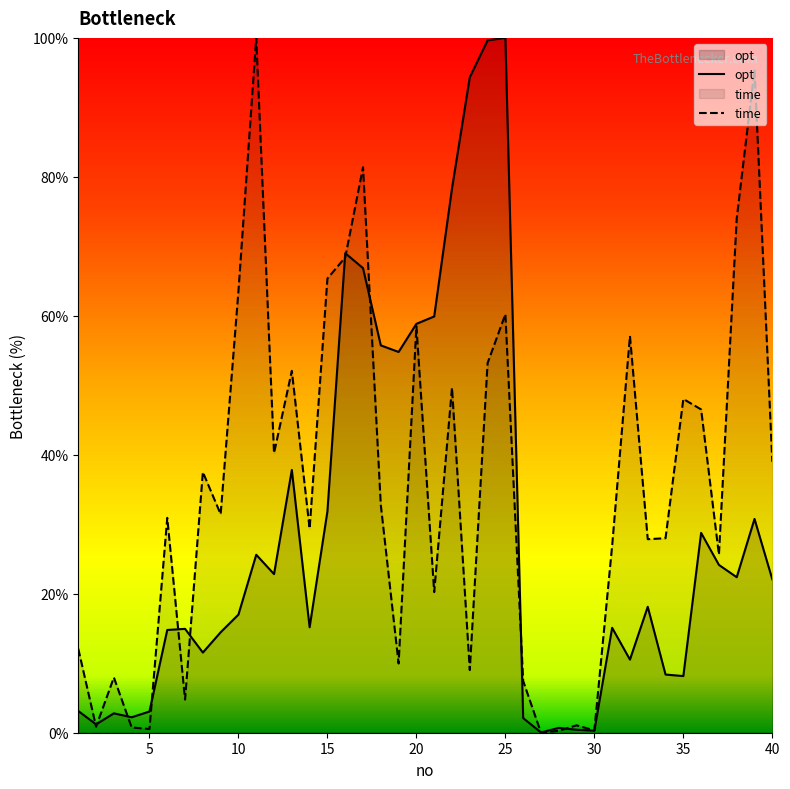

What is the highest value of the opt series?

100.0